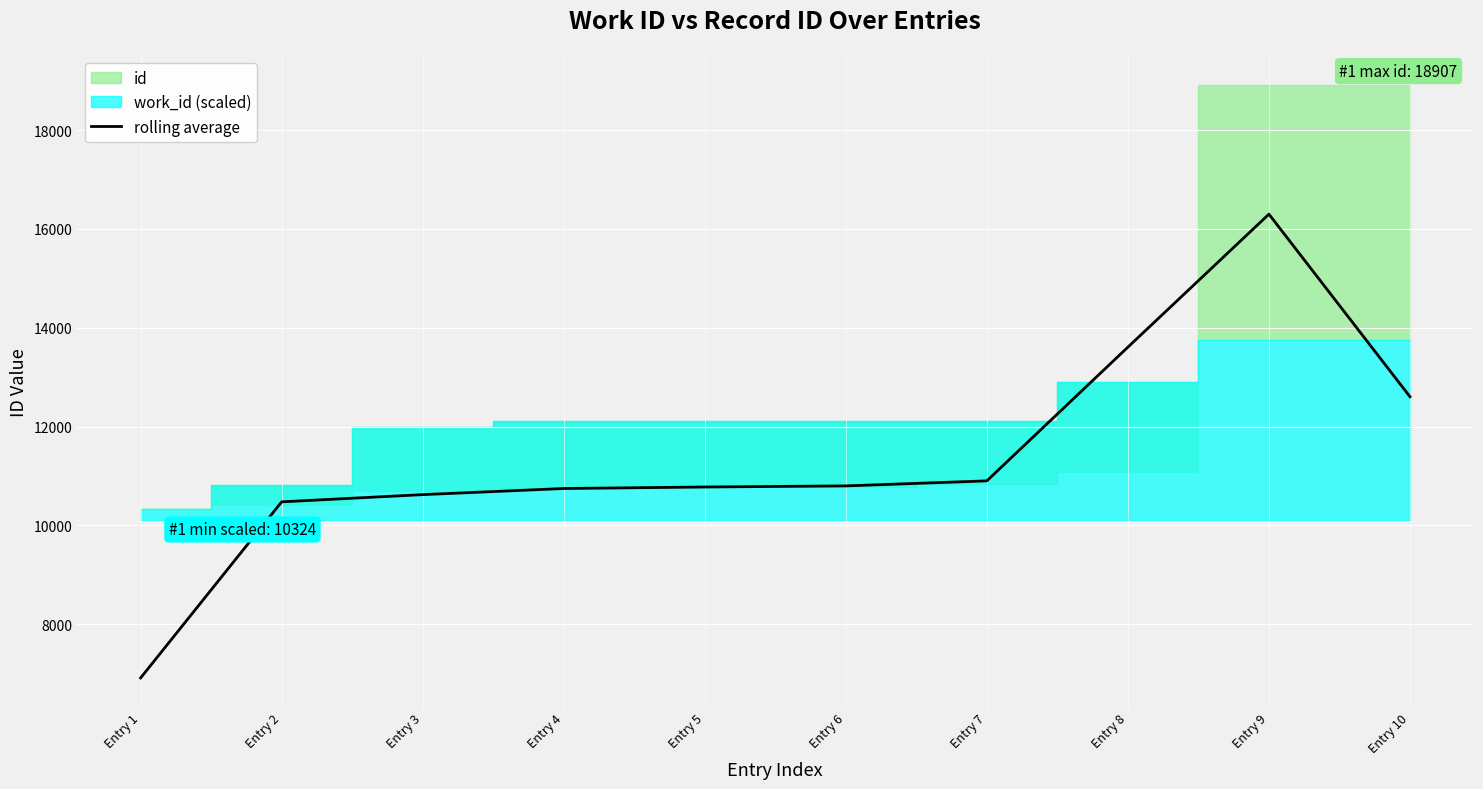

How many data points does each series have?

10